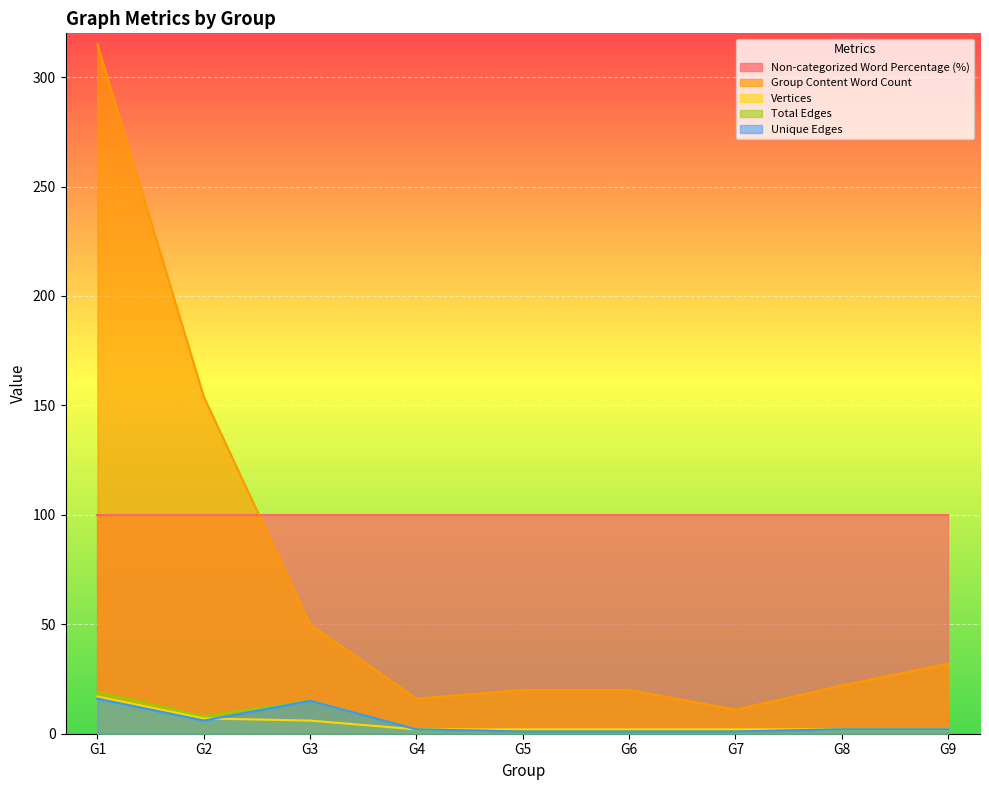

True or false: Total Edges has more than 1 points higher than both neighbors.

False